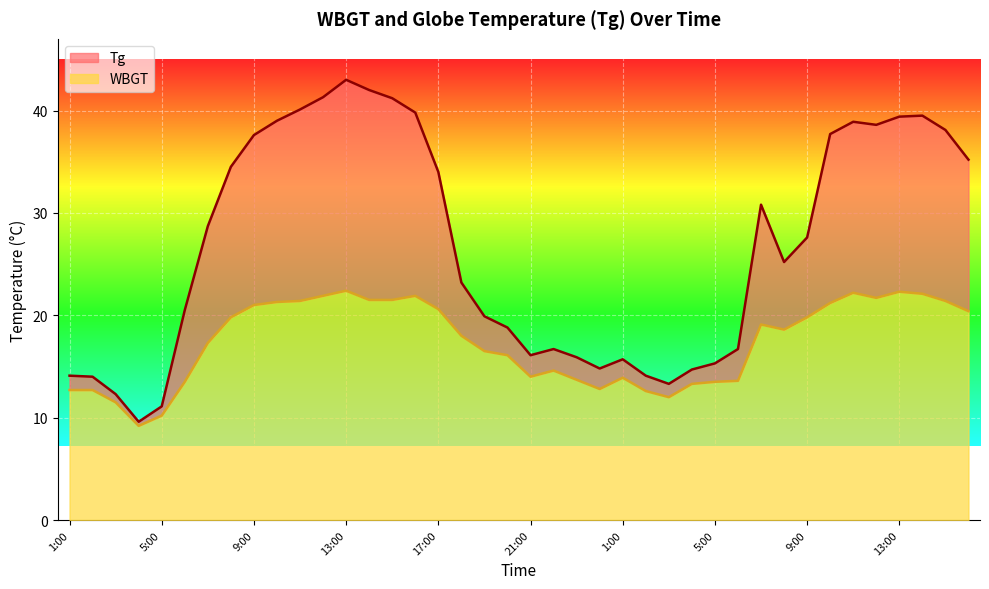

True or false: Tg and WBGT intersect in this chart.

False